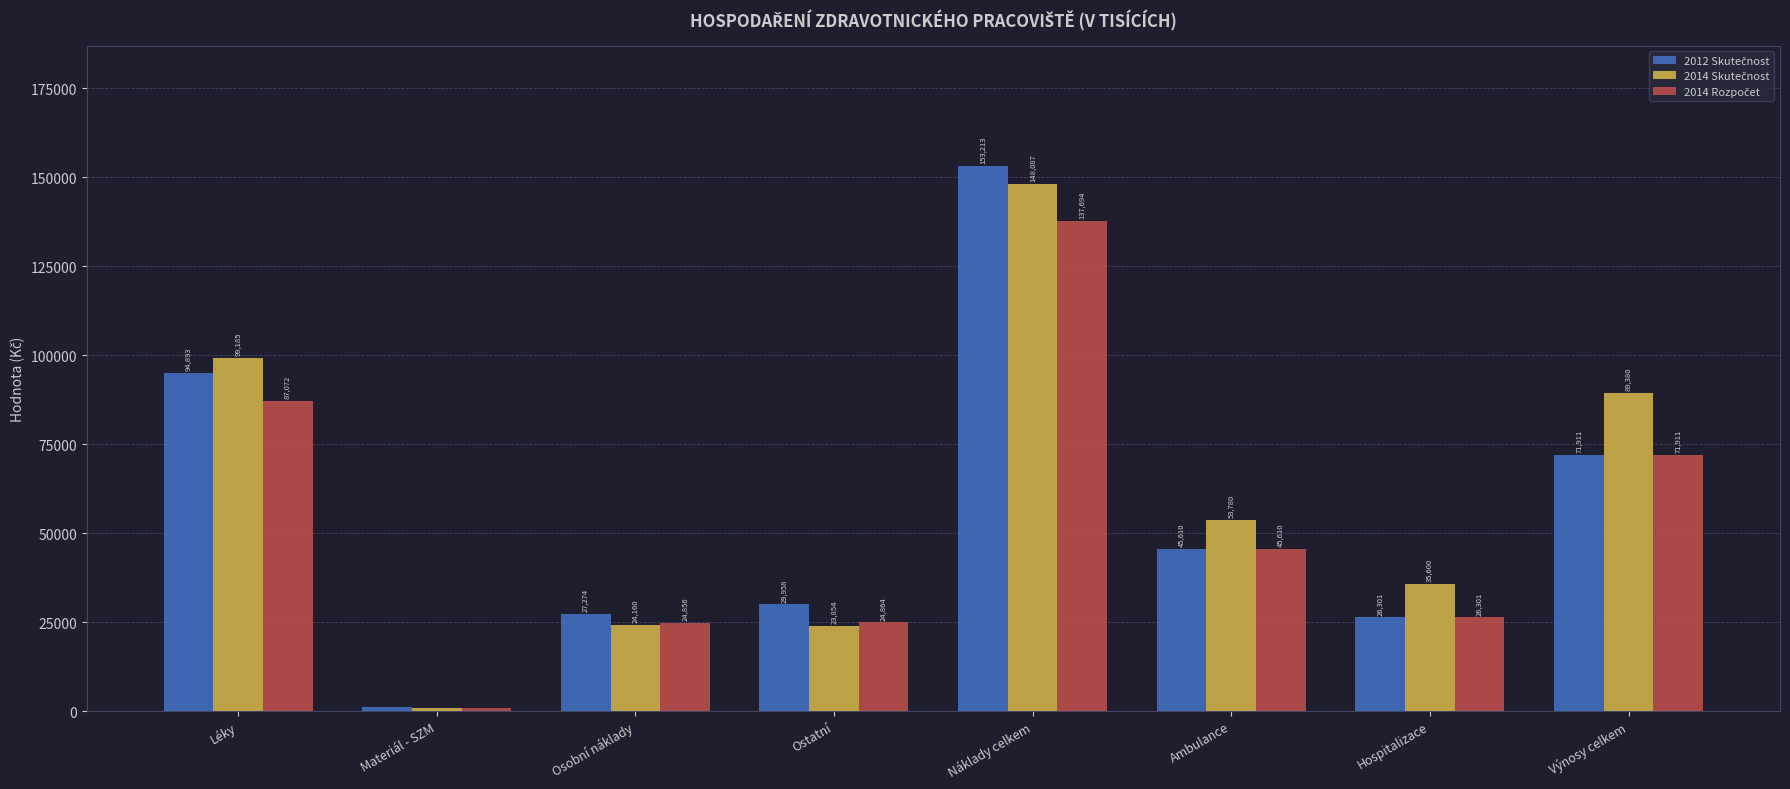

What is the maximum value shown in the chart?

153212.9